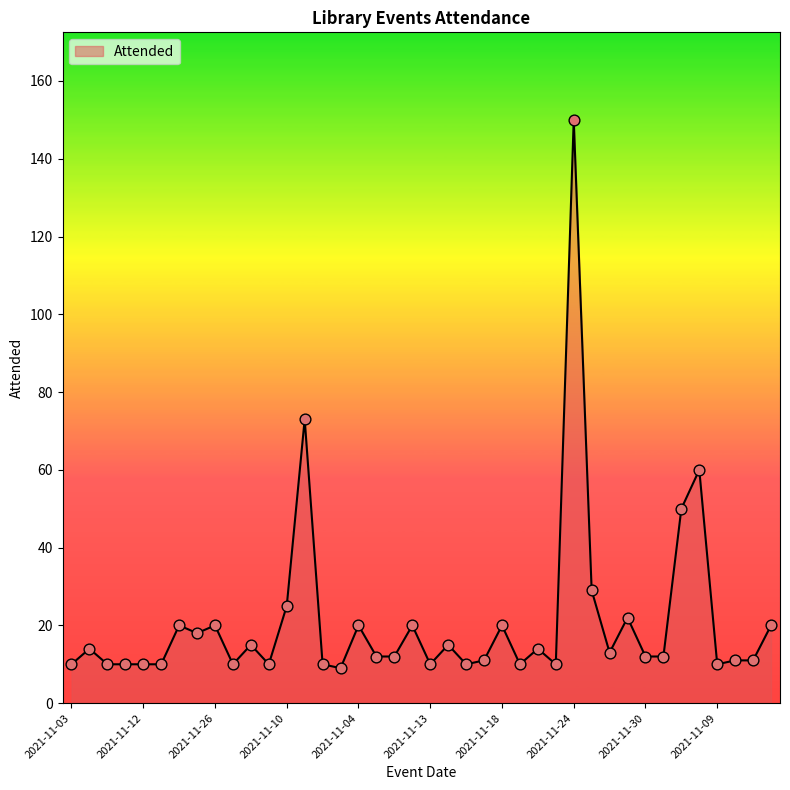

What is the minimum value shown in the chart?

9